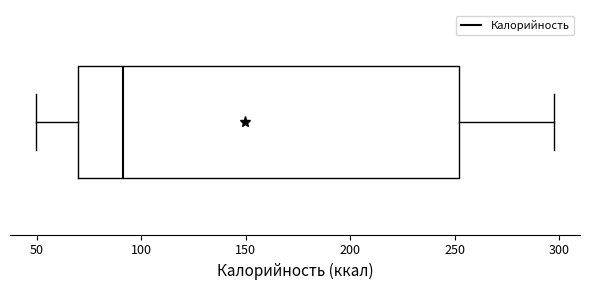

Read this box plot against the x-axis: the position of the median line, the range covered by the box, and the ends of both whiskers. The values are not printed on the chart, so give them approximately, as read against the axis.

median 90, box 70 to 250, whiskers 50 to 300